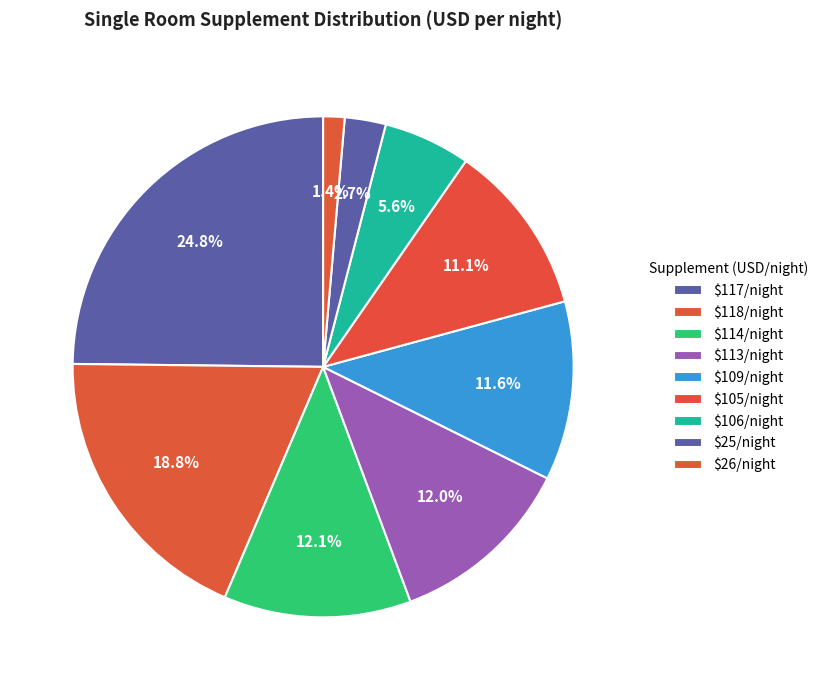

How many segments does this pie chart have?

9